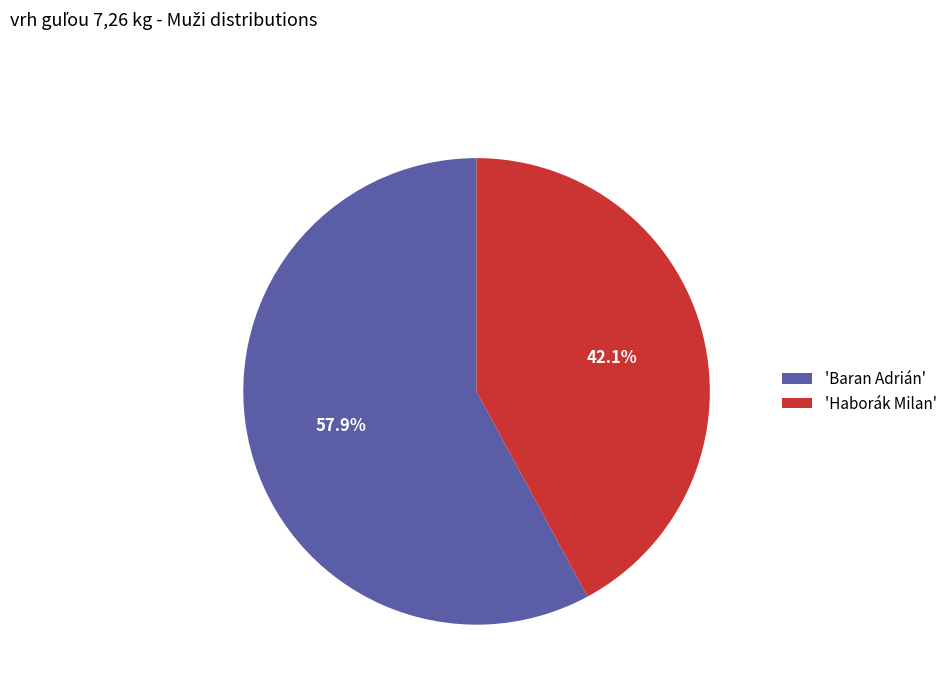

Rank the categories by value from lowest to highest.

'Haborák Milan', 'Baran Adrián'